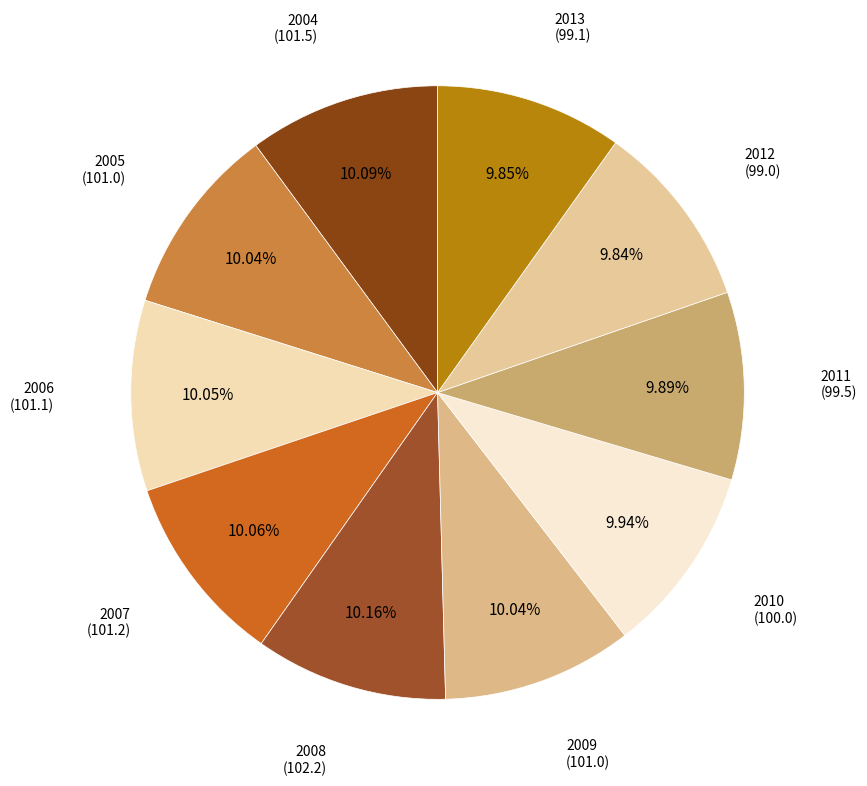

Combined, what portion of the pie is 2013 and 2010?

19.8%